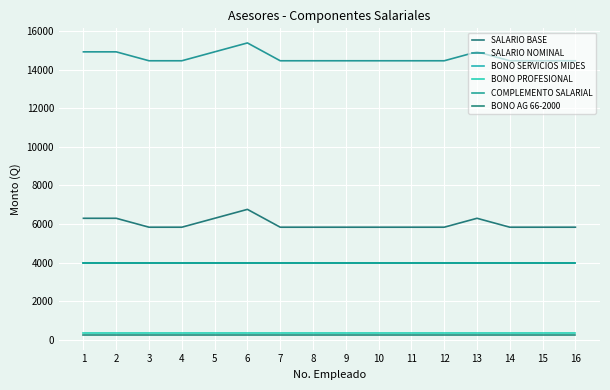

At which label does SALARIO NOMINAL reach its minimum?

3